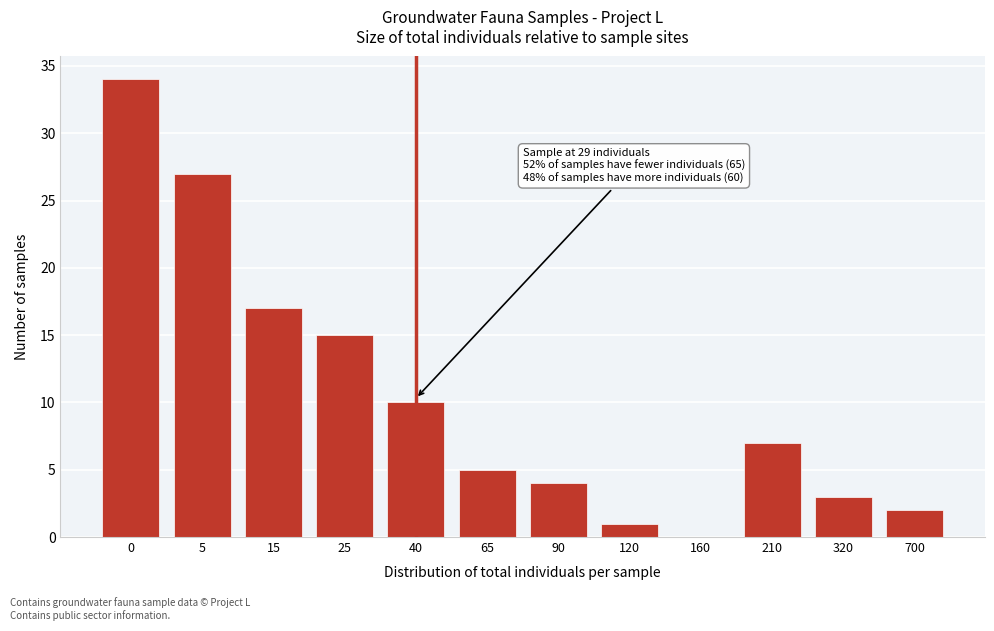

Reading left to right, list all the values displayed in this chart.

0=34	5=27	15=17	25=15	40=10	65=5	90=4	120=1	160=0	210=7	320=3	700=2